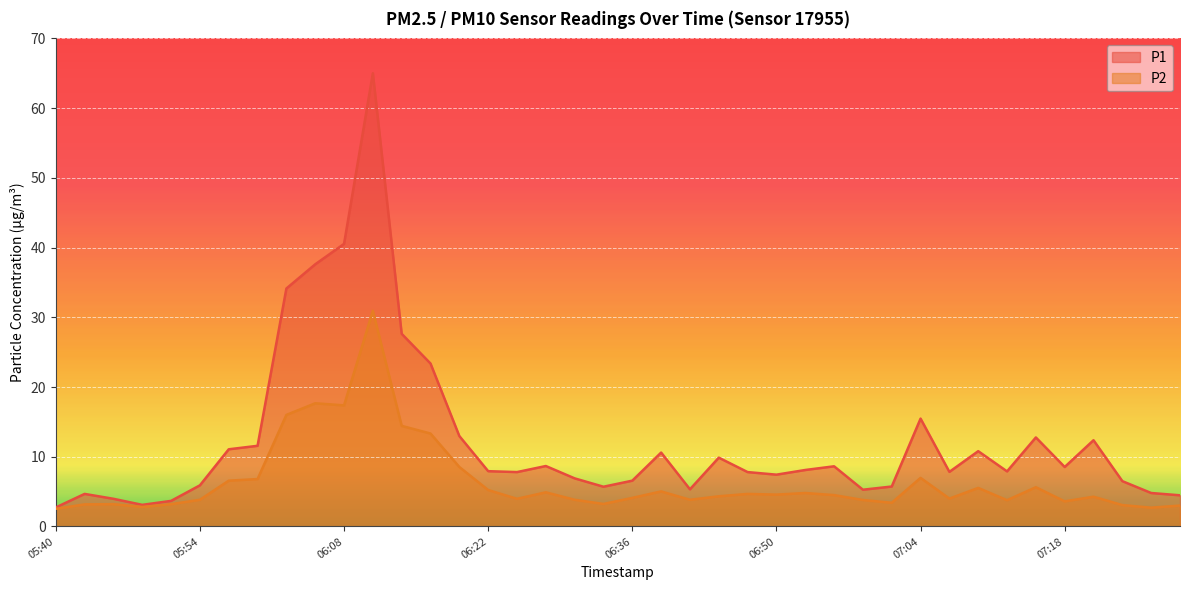

At which label does P1 reach its minimum?

05:40